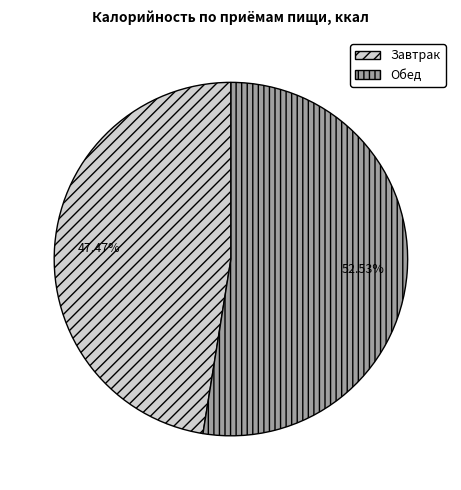

How many slices are in this pie chart?

2